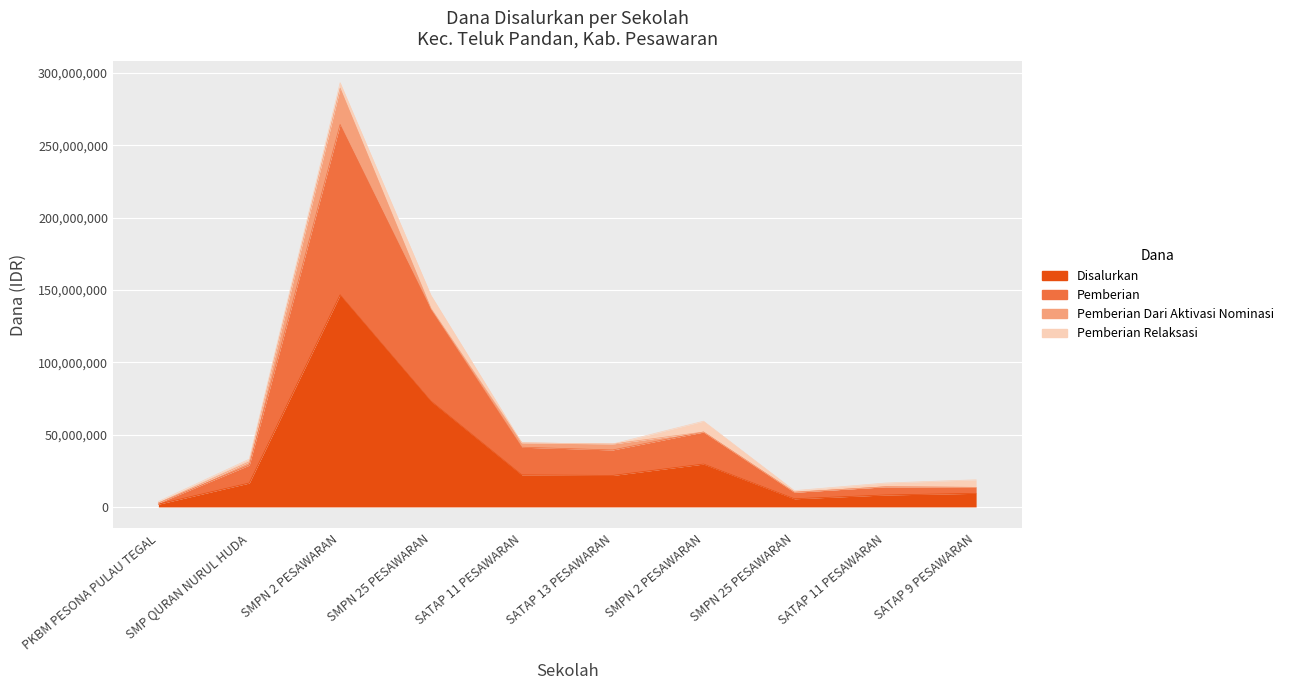

Does the chart display data point markers on the line(s)?

No